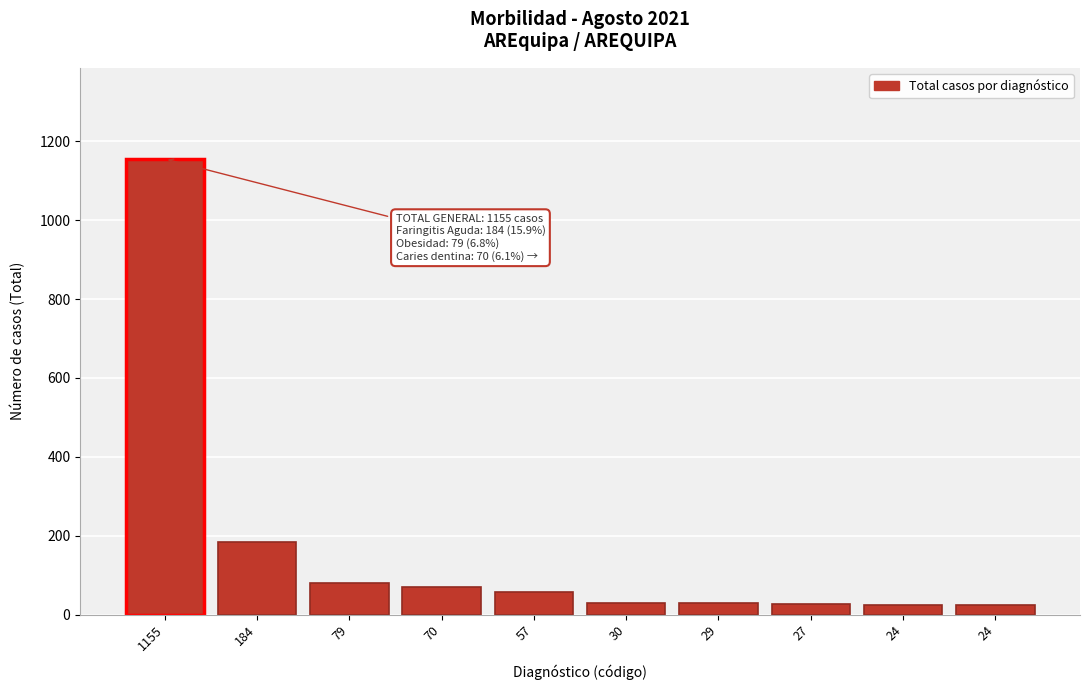

How many distinct data groups are displayed?

1